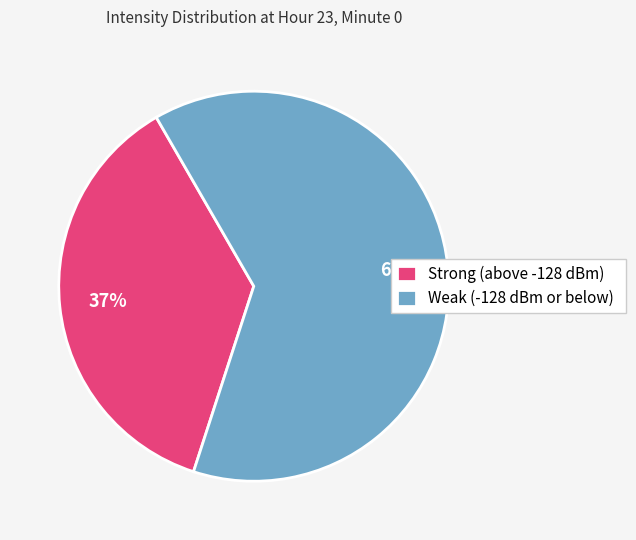

To the nearest percent, what percentage of the pie is Strong (above -128 dBm)?

37%